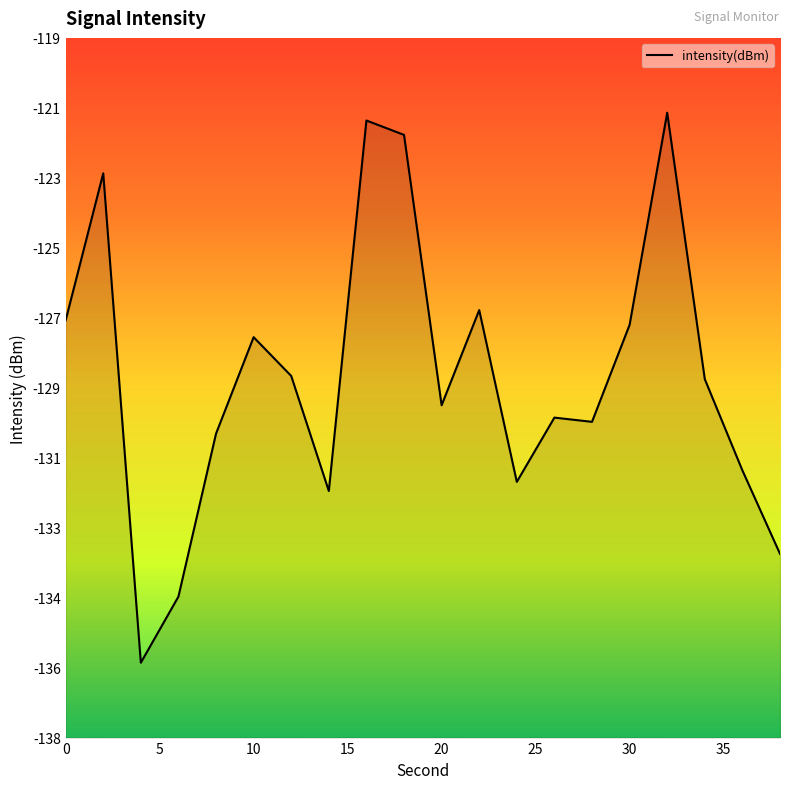

At which category does the chart reach its minimum across all series?

4